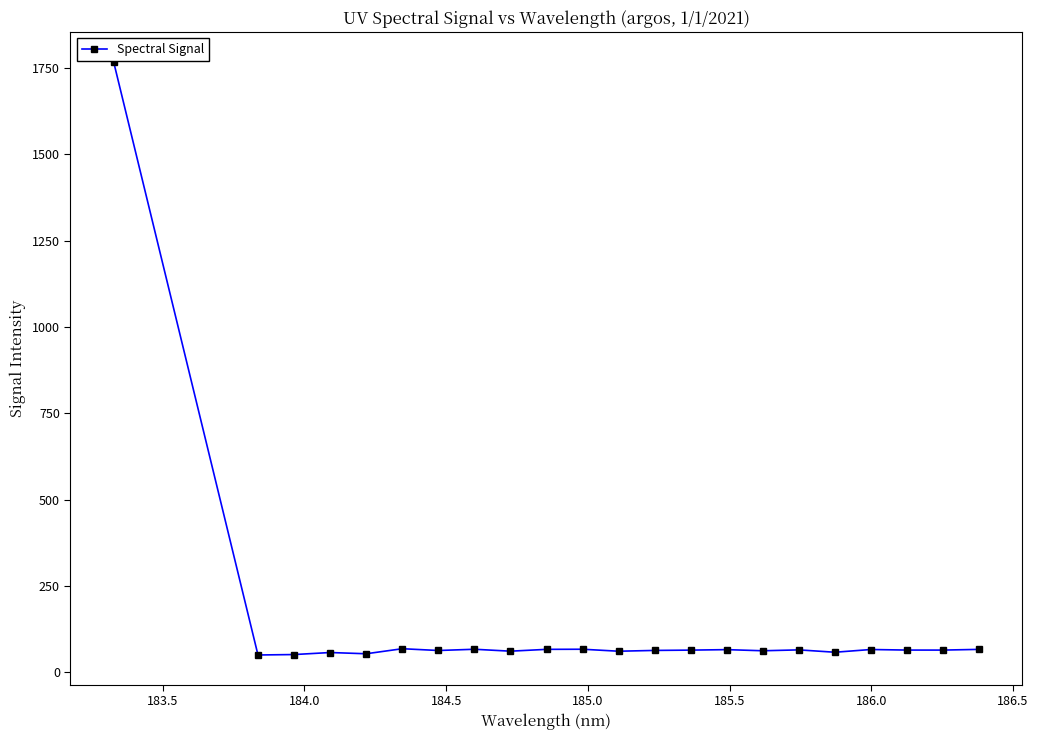

True or false: there are more than 2 points higher than both neighbors.

True